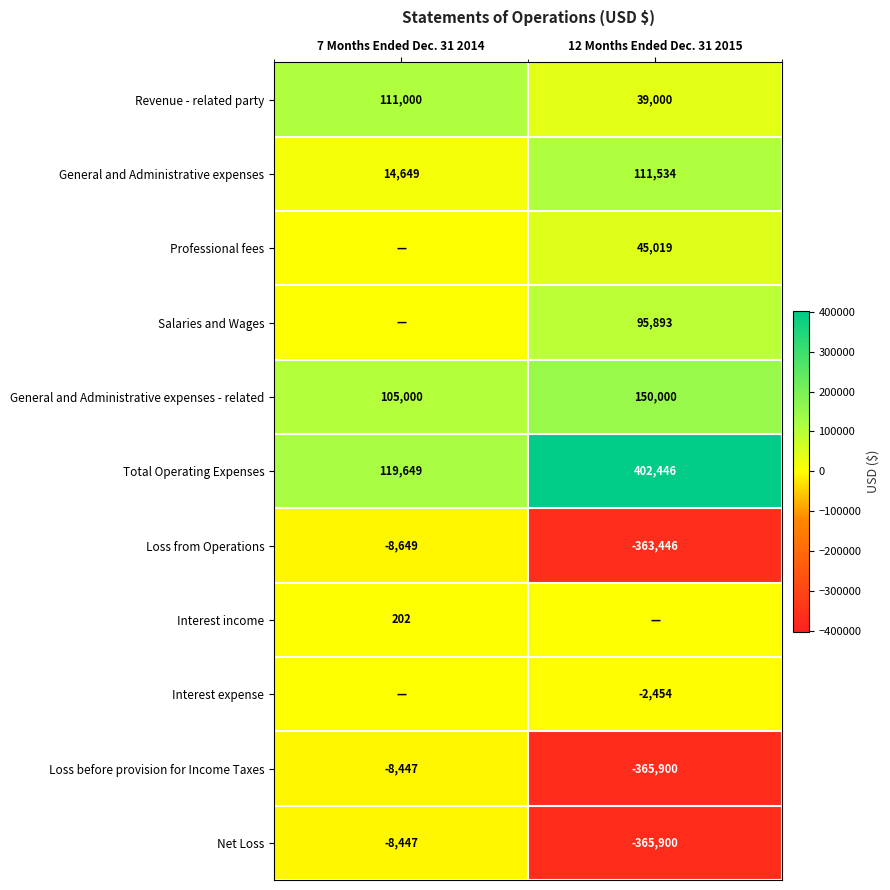

What is the minimum value for Net Loss?

-365900.0